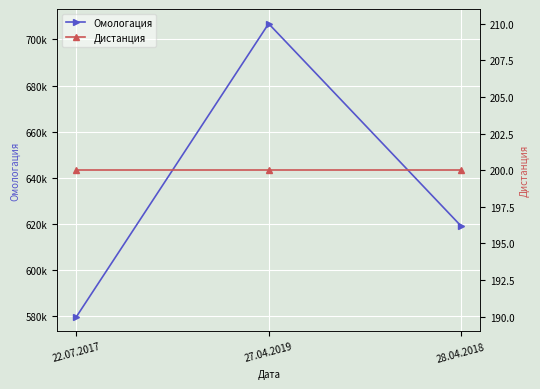

List the labels in order of Омологация value, smallest first.

22.07.2017, 28.04.2018, 27.04.2019